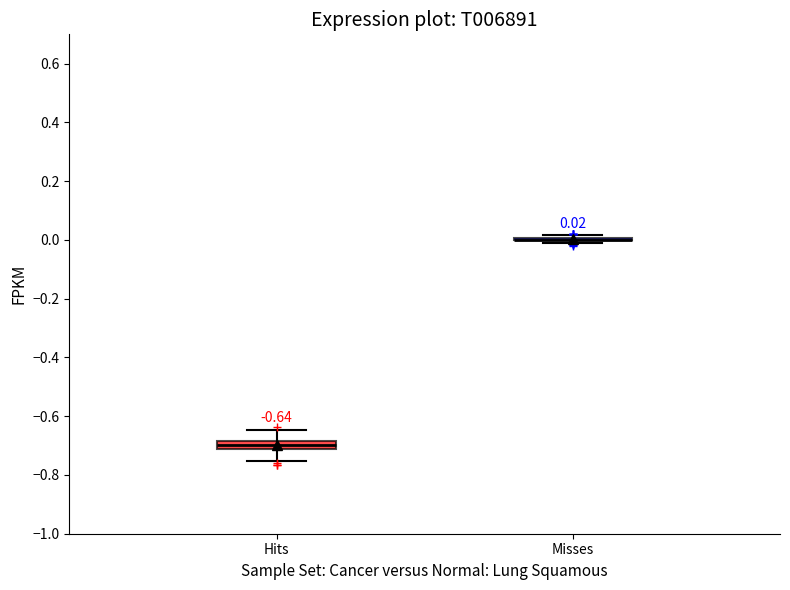

Comparing the boxes themselves (not the whiskers), which one is the tallest?

Hits